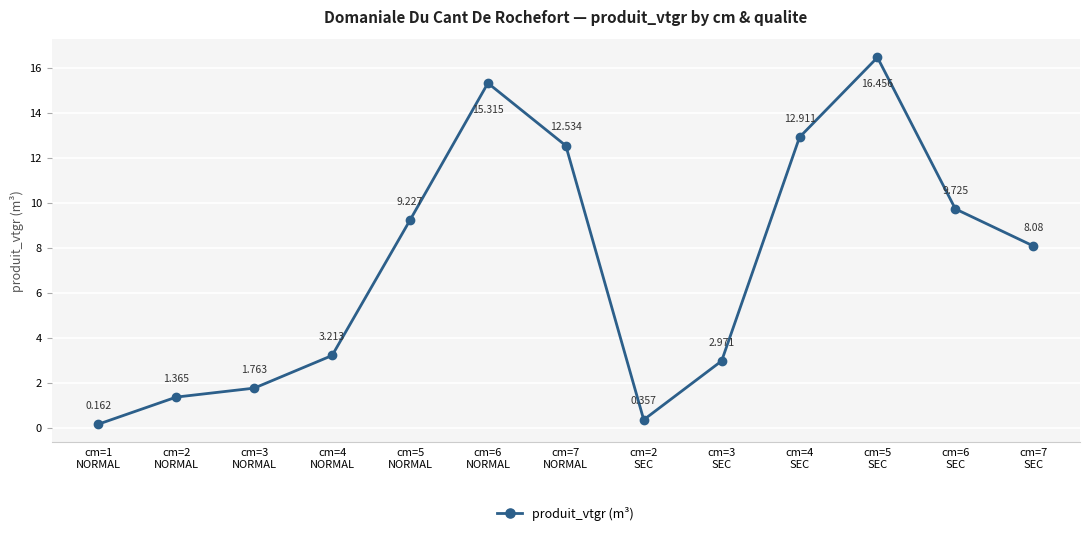

Rank the categories by value from lowest to highest.

cm=1
NORMAL, cm=2
SEC, cm=2
NORMAL, cm=3
NORMAL, cm=3
SEC, cm=4
NORMAL, cm=7
SEC, cm=5
NORMAL, cm=6
SEC, cm=7
NORMAL, cm=4
SEC, cm=6
NORMAL, cm=5
SEC